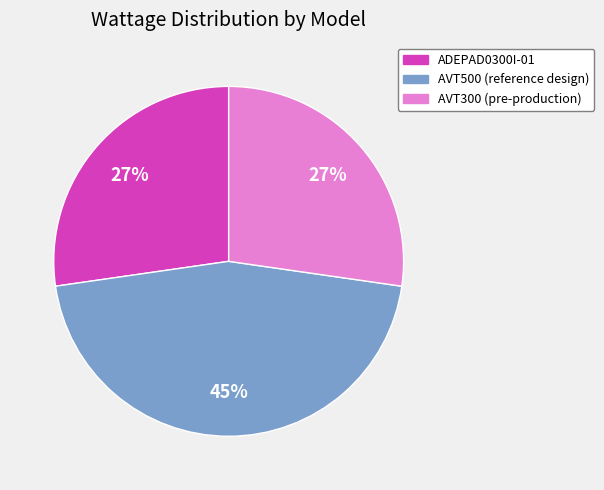

Is it true that ADEPAD0300I-01 is 37% of the pie?

False